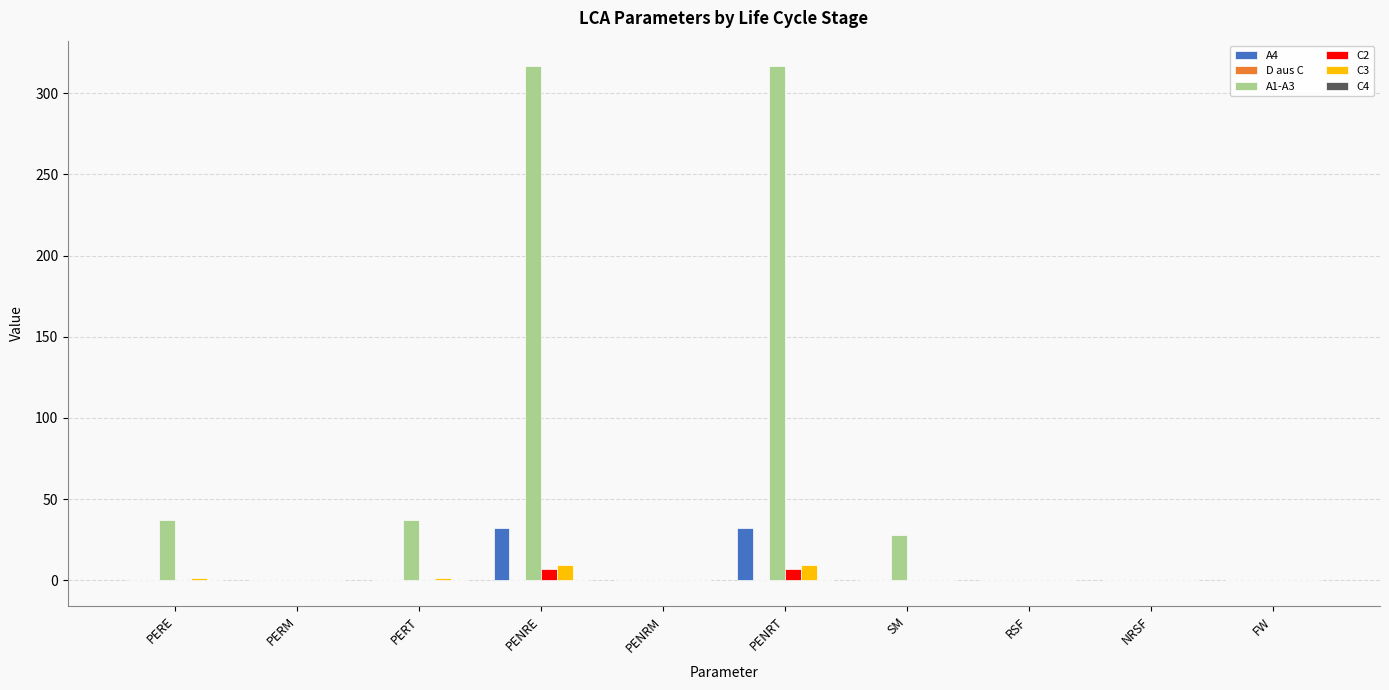

Which series has the largest total across all categories?

A1-A3